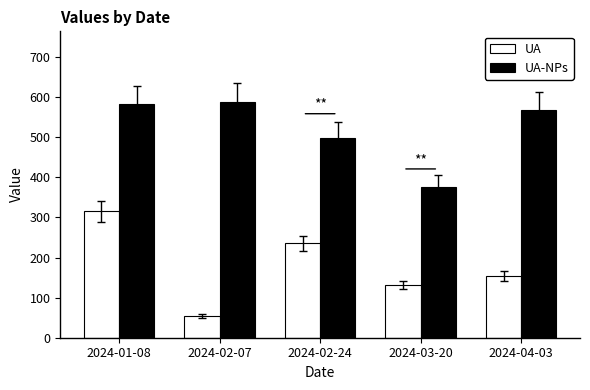

Which series has the largest total across all categories?

UA-NPs